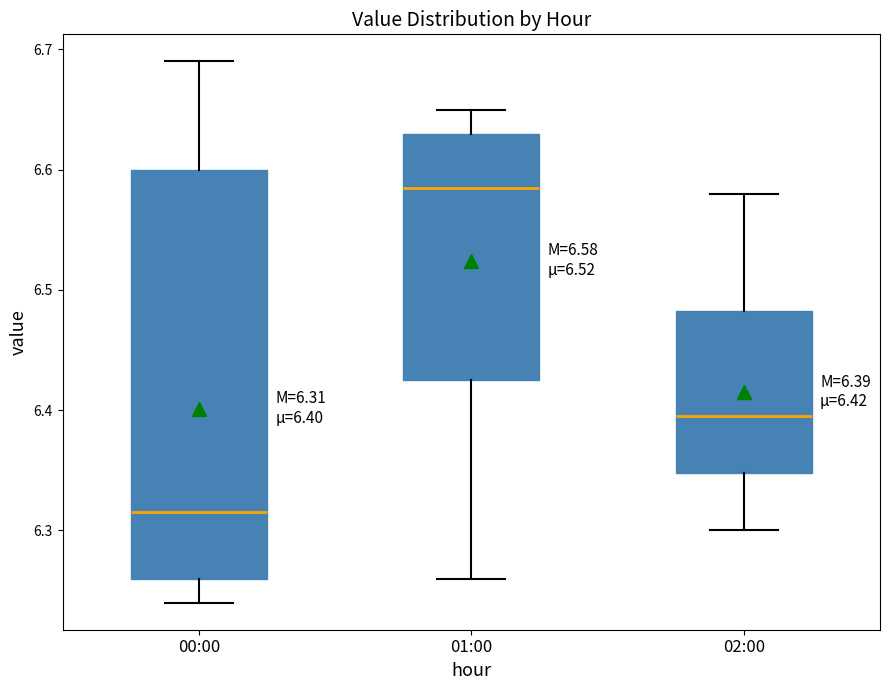

Which box has the lowest median line?

00:00